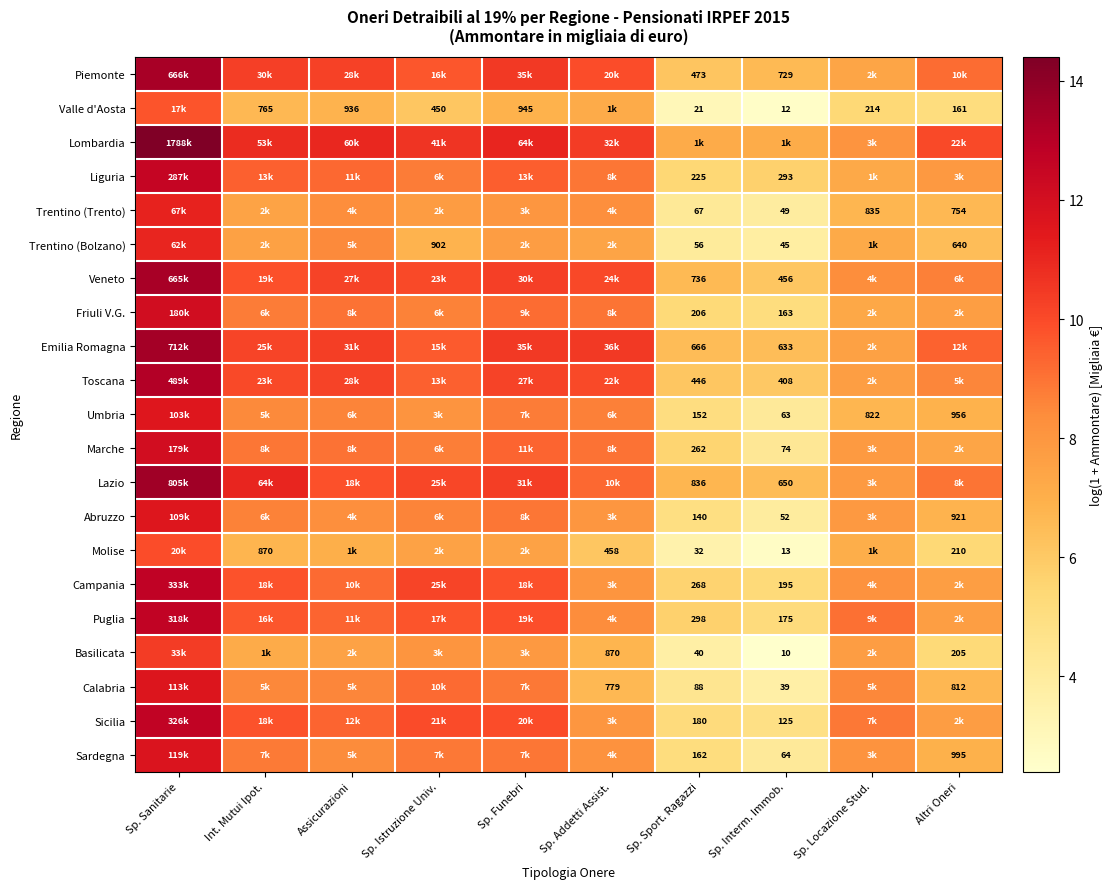

Which series has the largest total across all categories?

Lombardia